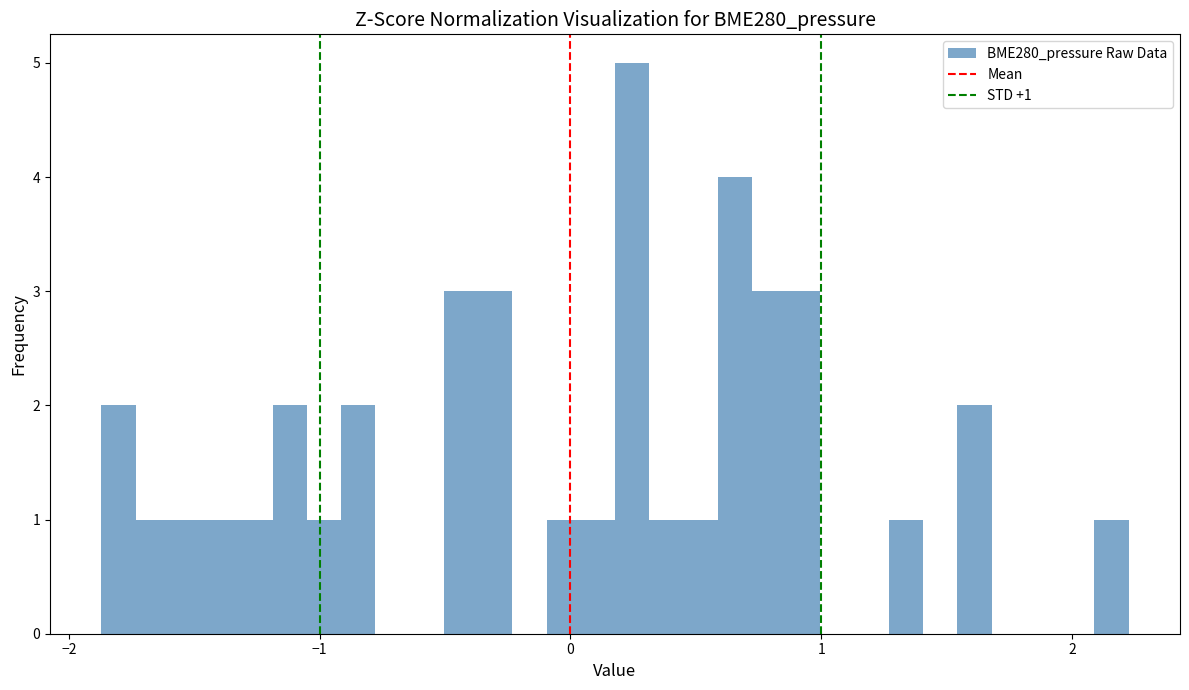

Around what value on the x-axis is the tallest bar? Give the approximate position of its centre, as read against the axis.

0.2